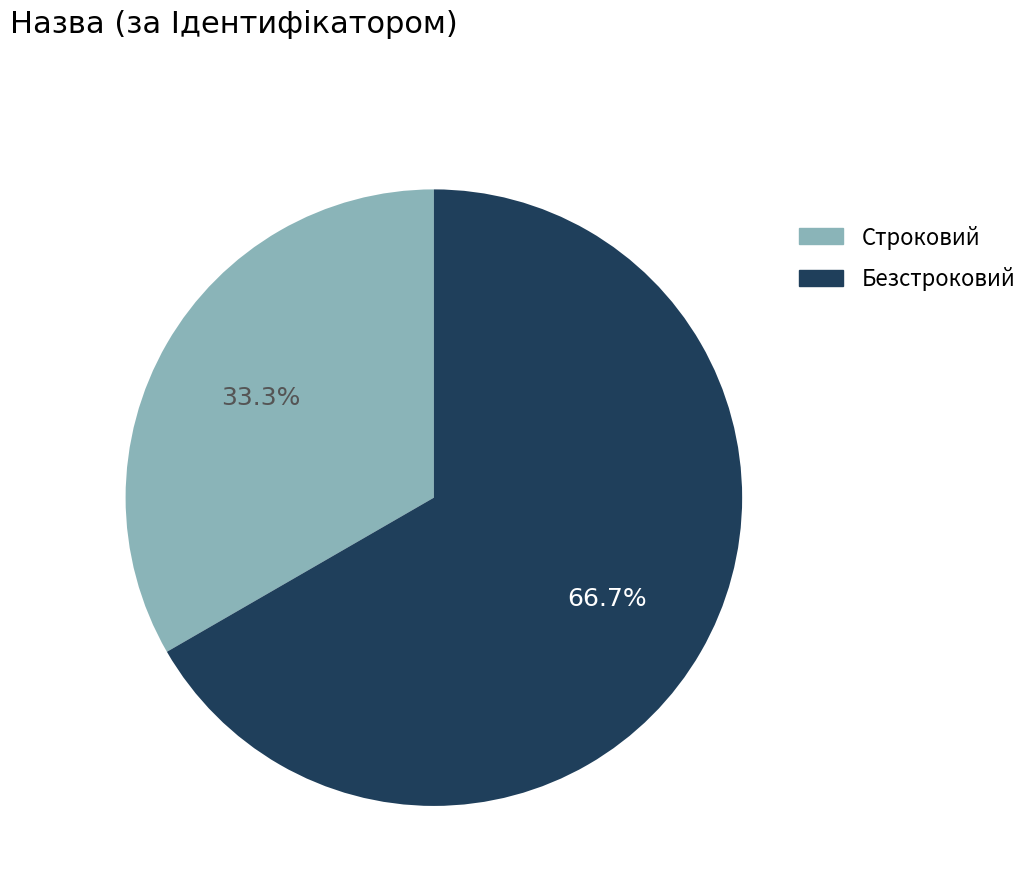

Rank the categories by value from highest to lowest.

Безстроковий, Строковий